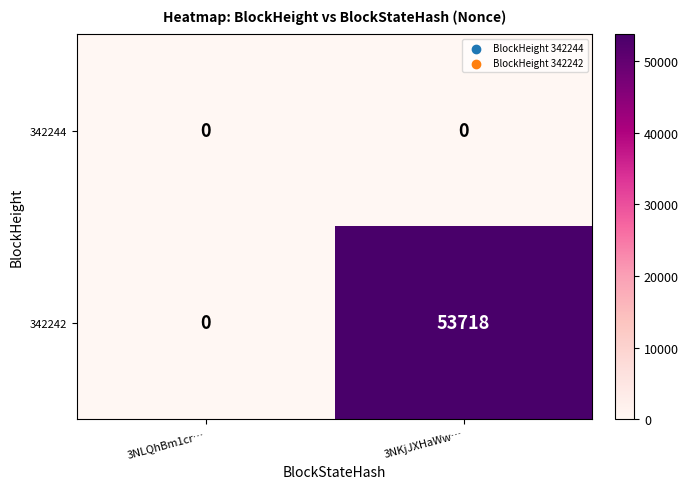

Reading left to right, what are all the values shown in this chart?

342244: 3NLQhBm1cr…=0	3NKjJXHaWw…=0
342242: 3NLQhBm1cr…=0	3NKjJXHaWw…=53718